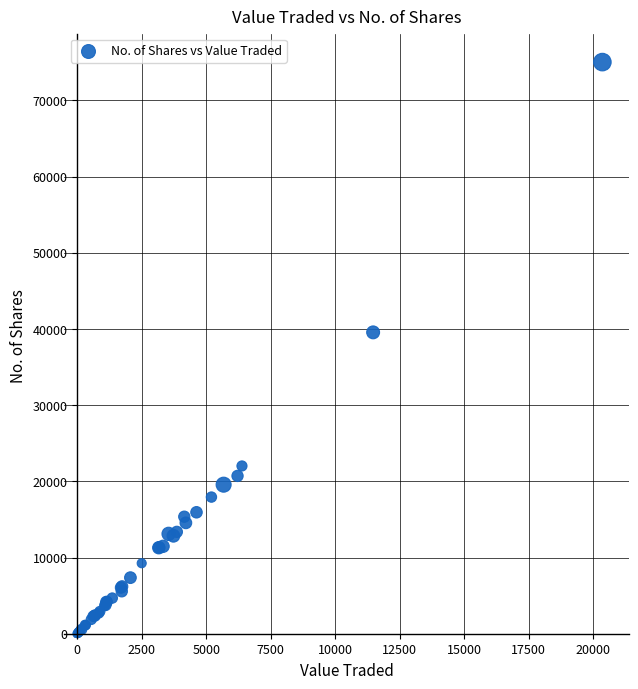

What Y value in the scatter plot is closest to 37516?

39556